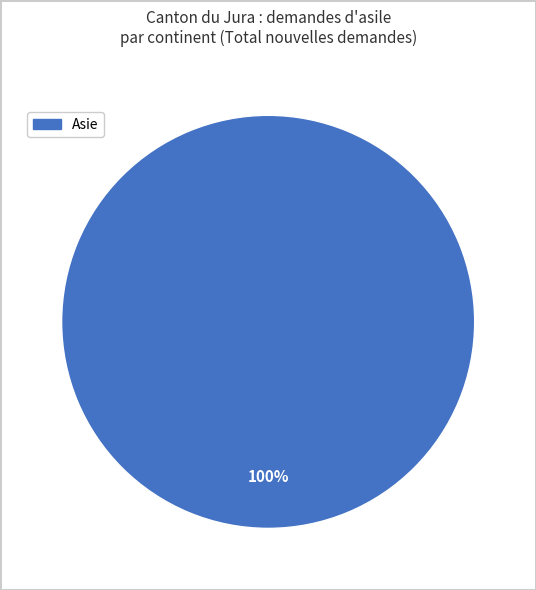

Is there any slice that represents more than half of the pie?

Yes